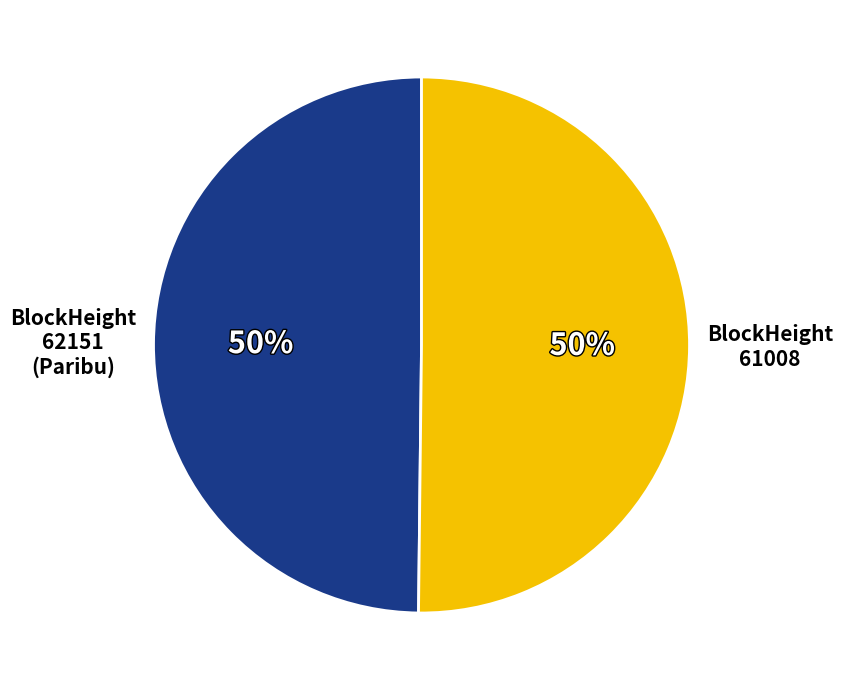

What percentage is the BlockHeight 62151 slice, to the nearest percent?

50%